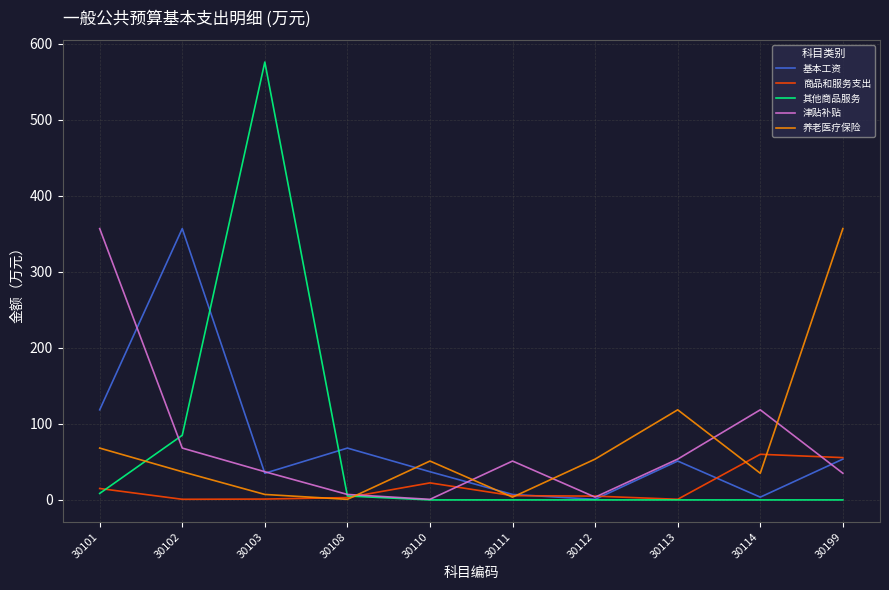

The 商品和服务支出 series shows 55.6 at 30199. True or false?

True